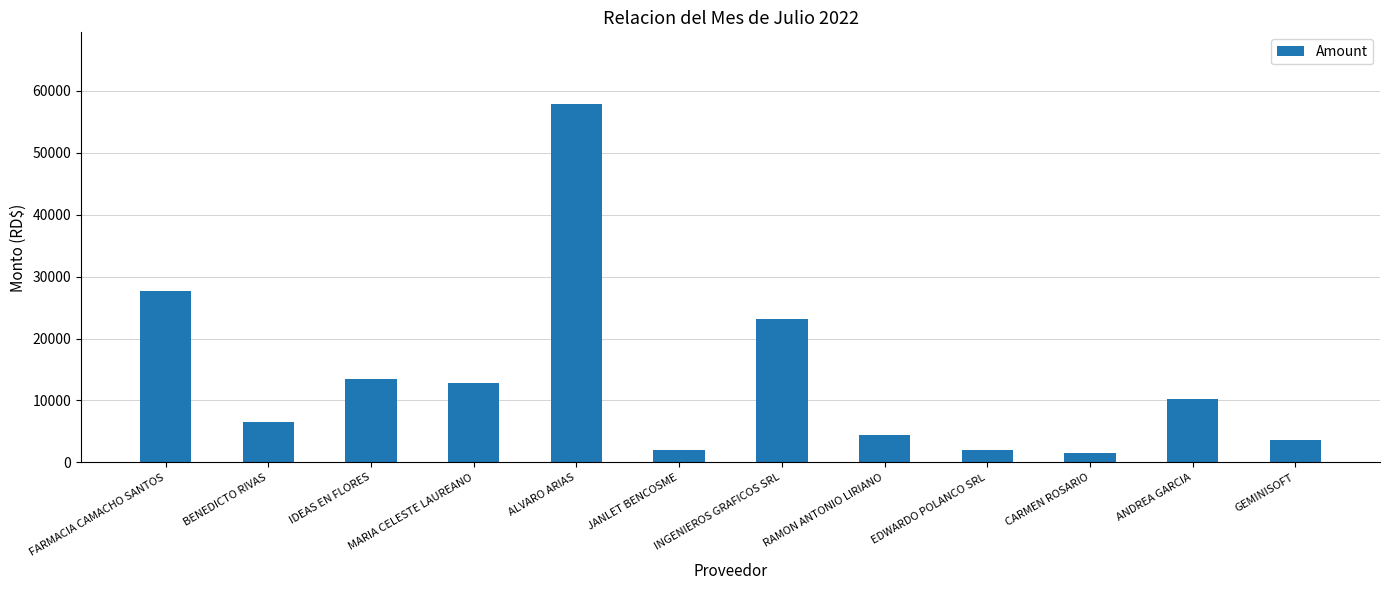

Read the value at ANDREA GARCIA.

10175.0